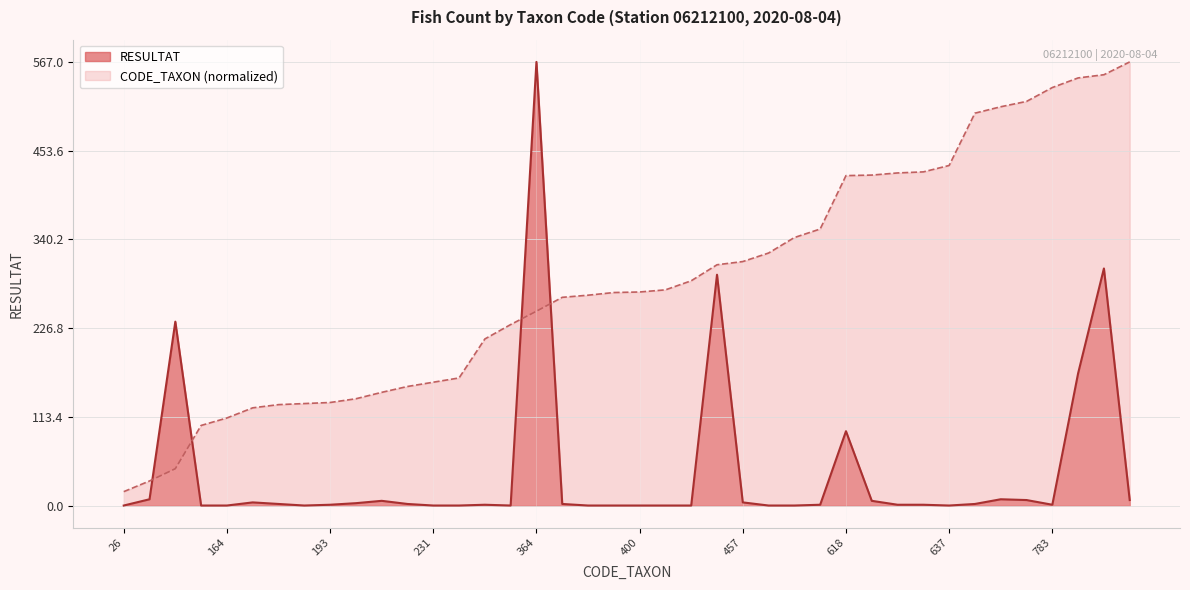

Rank the series by their average value, from lowest to highest.

RESULTAT, CODE_TAXON (normalized)